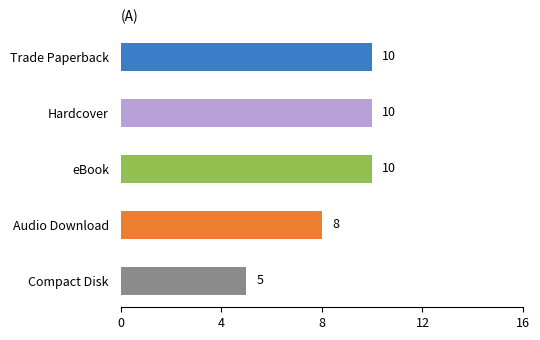

The chart shows a value of 4 at Audio Download. True or false?

False